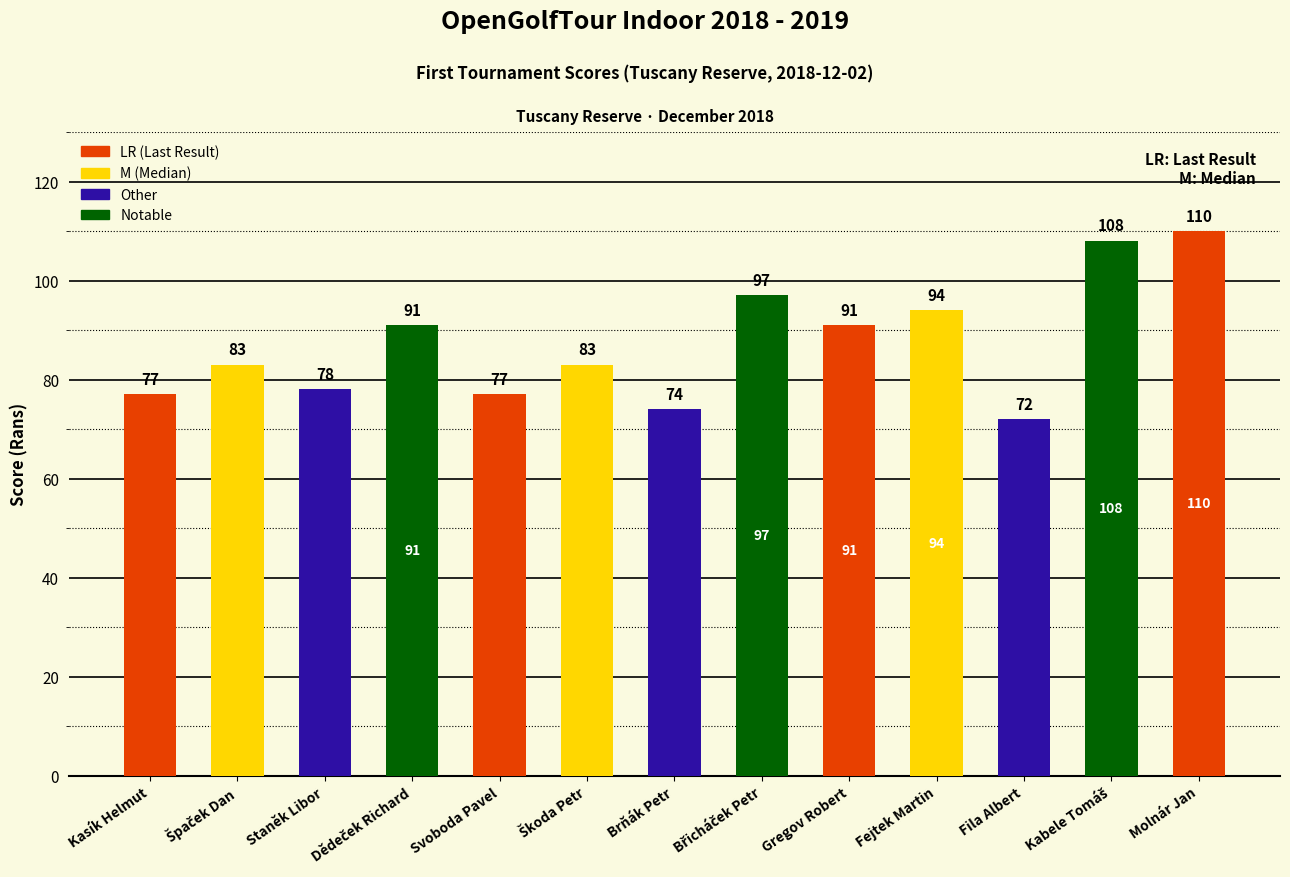

What is the approximate value at Svoboda Pavel, to the nearest 10?

80